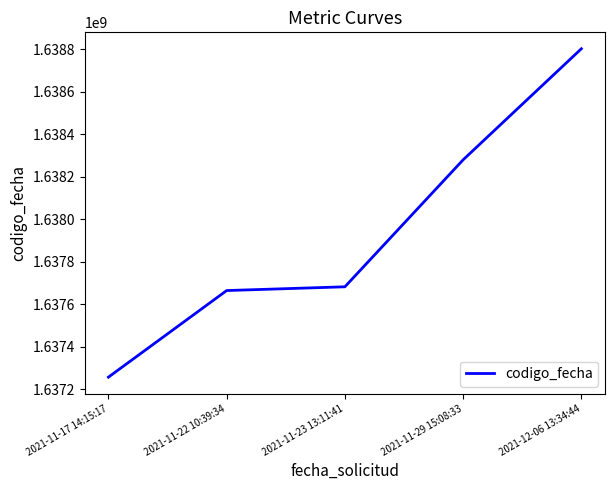

Reading left to right, what are all the values shown in this chart?

1637257078	1637664733	1637682445	1638280219	1638803126